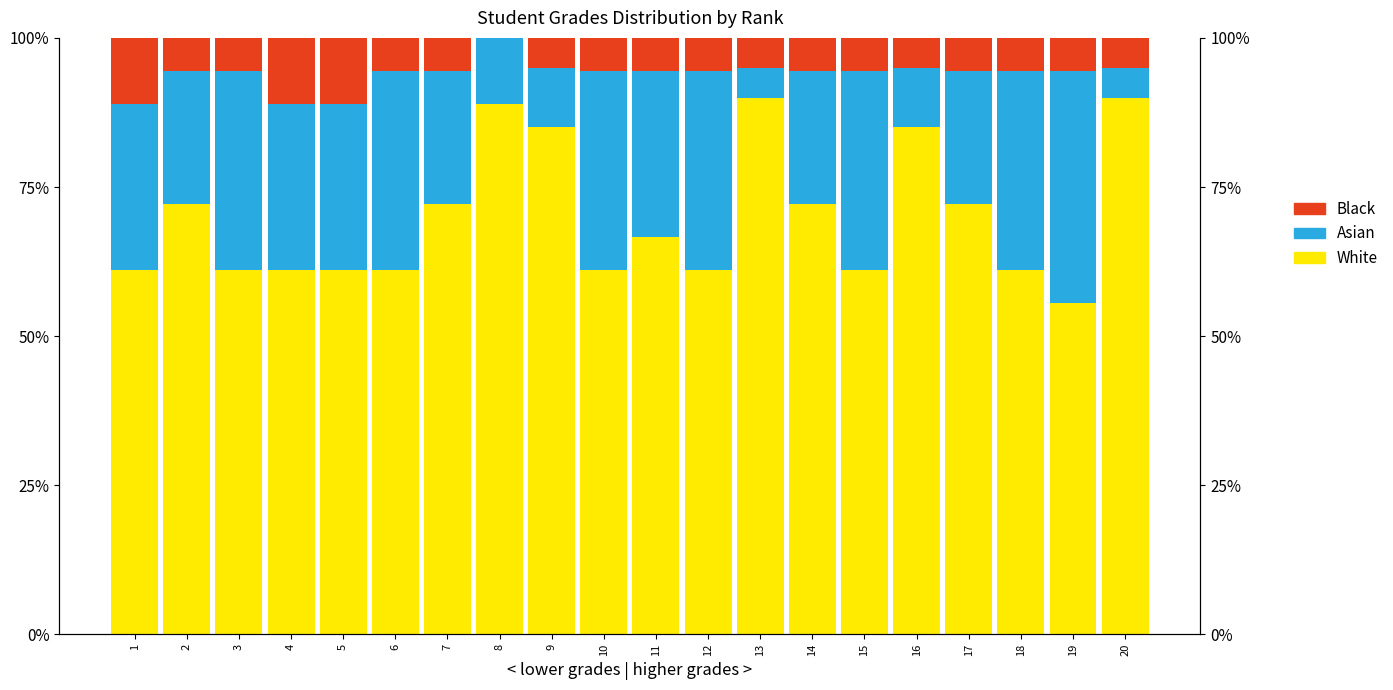

How many data points does each series have?

20